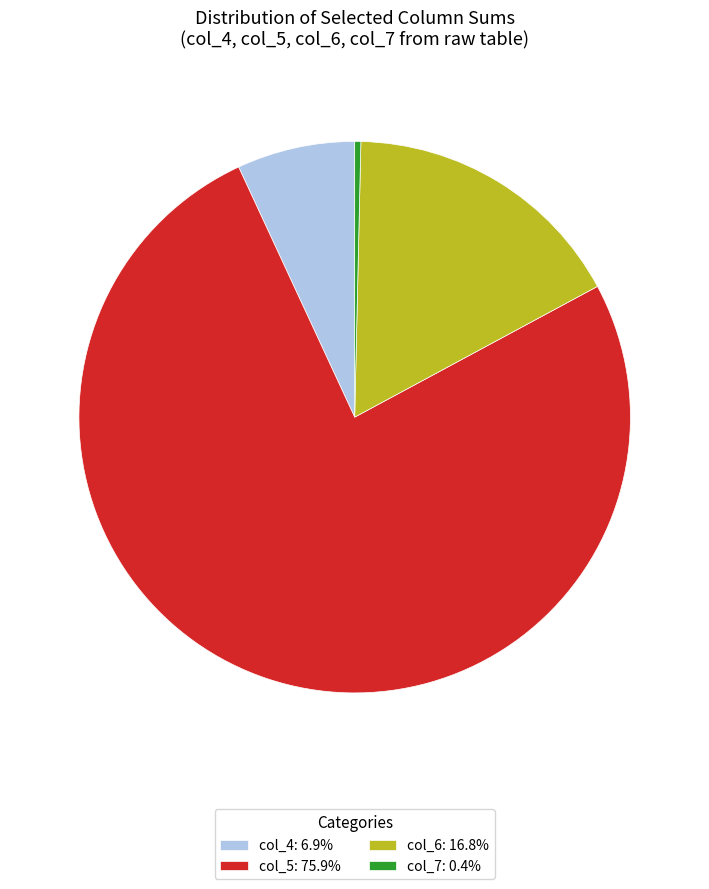

How many segments does this pie chart have?

4